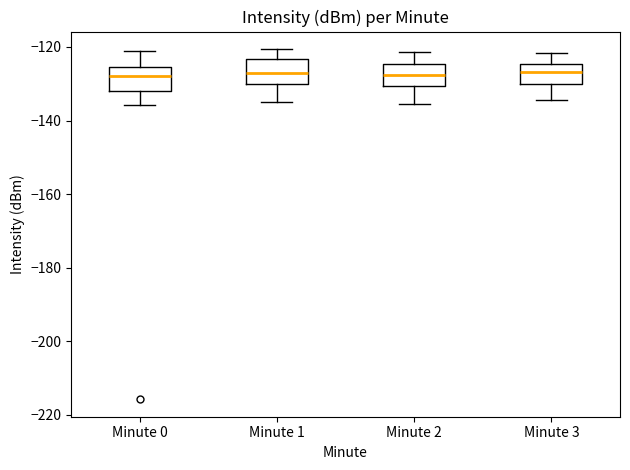

Reading left to right, read every box against the y-axis: the position of its median line, the range the box covers, and the ends of its whiskers. The values are not printed on the chart, so give them approximately, as read against the axis.

Minute 0: median -128, box -132 to -126, whiskers -136 to -122
Minute 1: median -126, box -130 to -124, whiskers -136 to -120
Minute 2: median -128, box -130 to -124, whiskers -136 to -122
Minute 3: median -126, box -130 to -124, whiskers -134 to -122